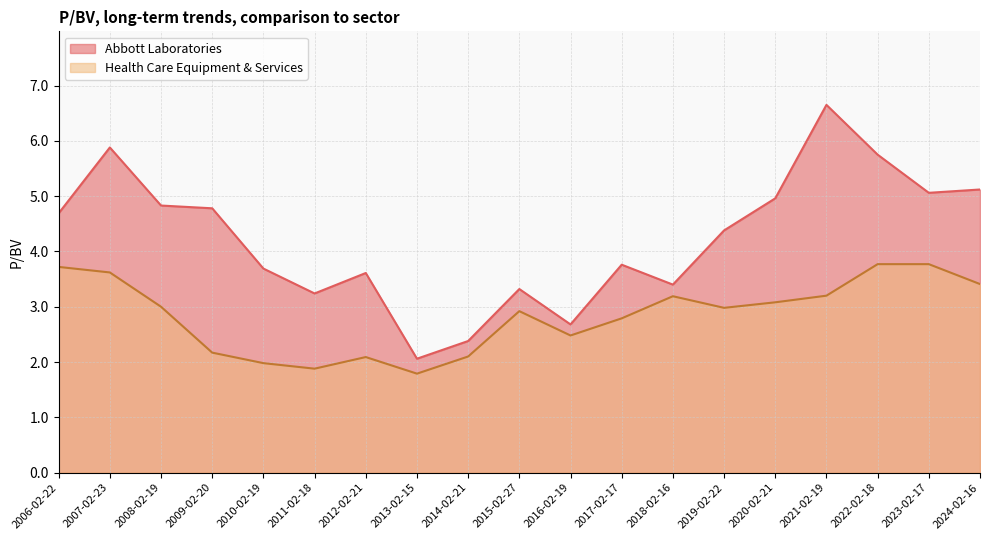

What position from the right is 2011-02-18?

14